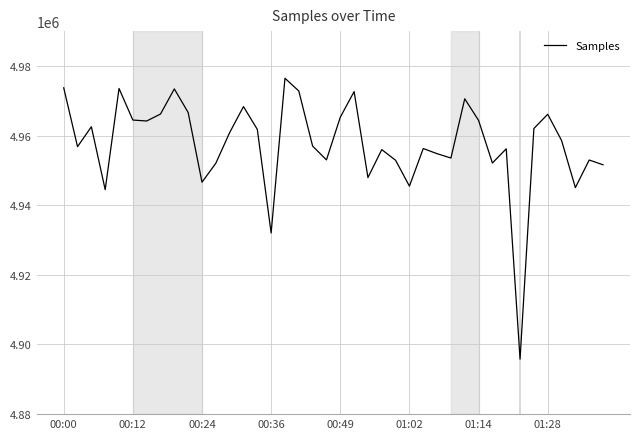

What is the maximum value shown in the chart?

4976456